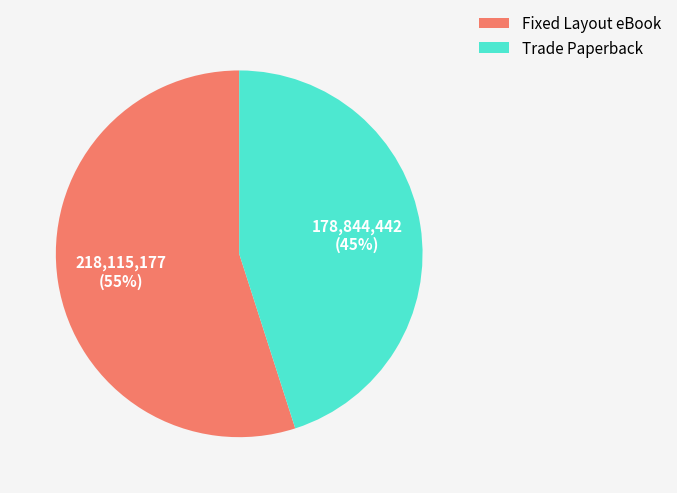

Which slice is the smallest?

Trade Paperback